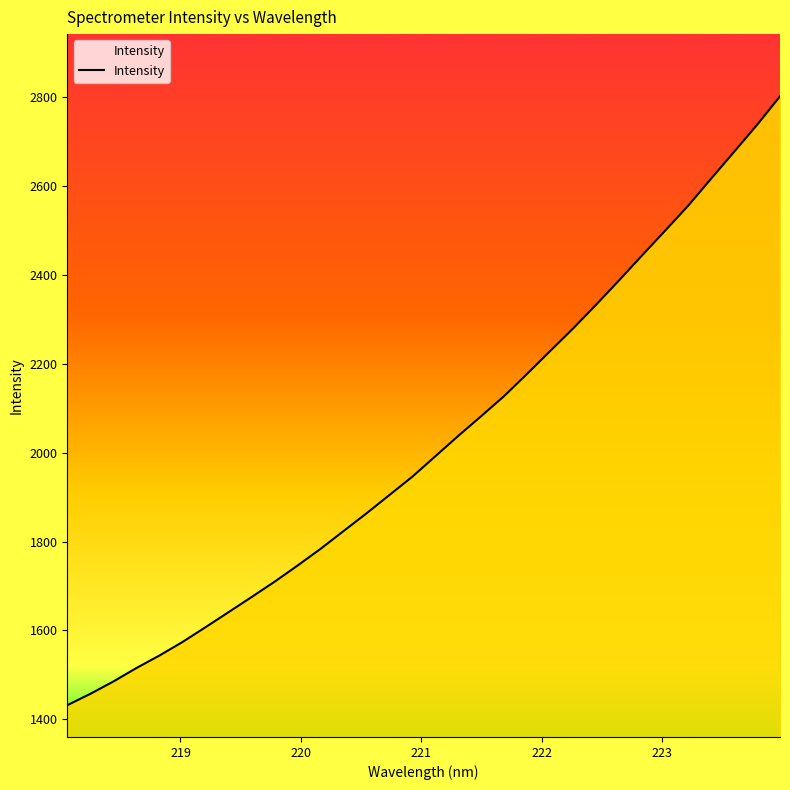

What is the greatest value displayed?

2802.5